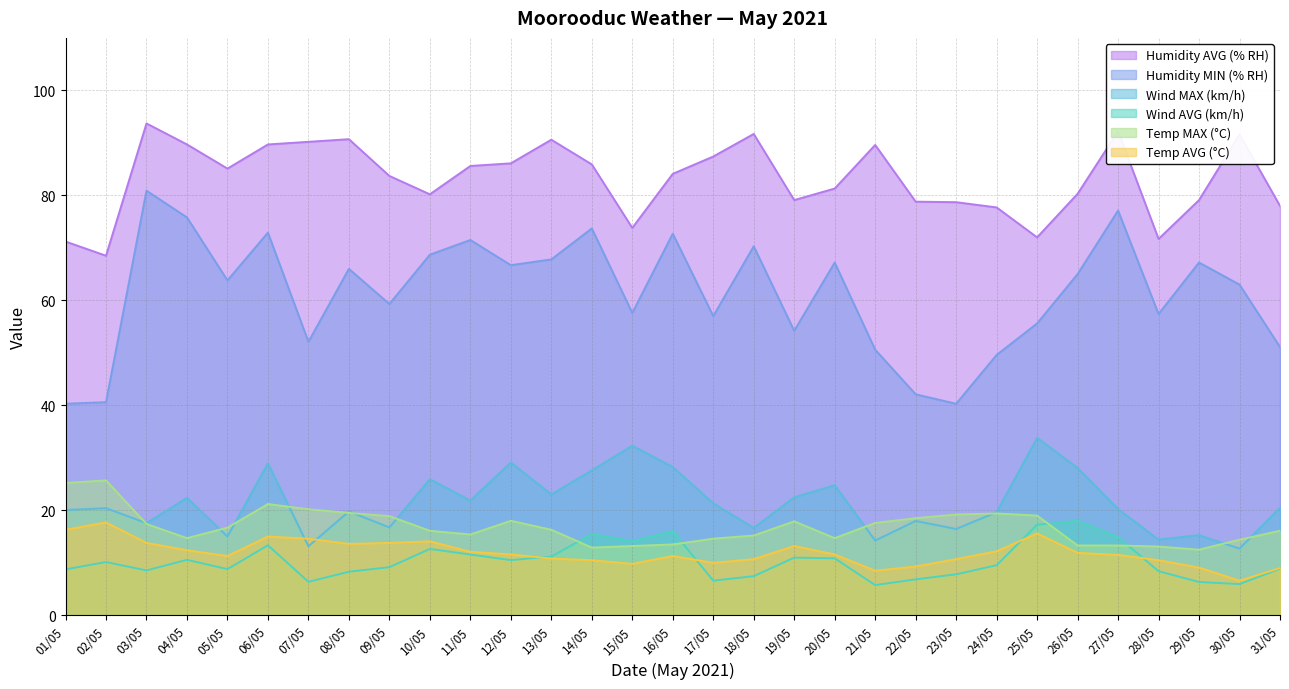

Reading left to right, transcribe all the data shown in this chart.

Temp MAX: 01/05=25.2	02/05=25.7	03/05=17.4	04/05=14.7	05/05=16.7	06/05=21.2	07/05=20.2	08/05=19.5	09/05=18.9	10/05=16.1	11/05=15.4	12/05=18.0	13/05=16.3	14/05=12.9	15/05=13.2	16/05=13.5	17/05=14.6	18/05=15.2	19/05=17.9	20/05=14.7	21/05=17.6	22/05=18.5	23/05=19.2	24/05=19.4	25/05=19.0	26/05=13.3	27/05=13.3	28/05=13.1	29/05=12.5	30/05=14.4	31/05=16.1
Temp AVG: 01/05=16.3	02/05=17.7	03/05=13.8	04/05=12.4	05/05=11.3	06/05=15.0	07/05=14.6	08/05=13.6	09/05=13.8	10/05=14.1	11/05=12.1	12/05=11.6	13/05=10.8	14/05=10.5	15/05=9.8	16/05=11.3	17/05=10.0	18/05=10.7	19/05=13.2	20/05=11.6	21/05=8.5	22/05=9.3	23/05=10.7	24/05=12.2	25/05=15.6	26/05=11.9	27/05=11.5	28/05=10.5	29/05=9.1	30/05=6.6	31/05=9.0
Wind MAX: 01/05=20.1	02/05=20.4	03/05=17.6	04/05=22.4	05/05=15.0	06/05=29.0	07/05=13.2	08/05=19.8	09/05=16.7	10/05=25.9	11/05=21.9	12/05=29.1	13/05=23.0	14/05=27.6	15/05=32.3	16/05=28.2	17/05=21.4	18/05=16.6	19/05=22.5	20/05=24.8	21/05=14.2	22/05=18.0	23/05=16.4	24/05=19.6	25/05=33.8	26/05=28.1	27/05=20.2	28/05=14.4	29/05=15.3	30/05=12.7	31/05=20.5
Wind AVG: 01/05=8.8	02/05=10.2	03/05=8.6	04/05=10.6	05/05=8.8	06/05=13.3	07/05=6.4	08/05=8.3	09/05=9.2	10/05=12.6	11/05=11.6	12/05=10.5	13/05=11.2	14/05=15.5	15/05=14.1	16/05=16.0	17/05=6.6	18/05=7.5	19/05=11.0	20/05=10.8	21/05=5.8	22/05=6.8	23/05=7.8	24/05=9.5	25/05=17.3	26/05=18.0	27/05=14.9	28/05=8.4	29/05=6.3	30/05=6.0	31/05=8.9
Humidity AVG: 01/05=71.2	02/05=68.5	03/05=93.7	04/05=89.7	05/05=85.1	06/05=89.7	07/05=90.2	08/05=90.7	09/05=83.7	10/05=80.2	11/05=85.6	12/05=86.1	13/05=90.6	14/05=85.9	15/05=73.8	16/05=84.1	17/05=87.4	18/05=91.7	19/05=79.1	20/05=81.3	21/05=89.6	22/05=78.8	23/05=78.7	24/05=77.7	25/05=72.0	26/05=80.3	27/05=92.2	28/05=71.7	29/05=79.1	30/05=91.6	31/05=78.0
Humidity MIN: 01/05=40.3	02/05=40.6	03/05=80.9	04/05=75.8	05/05=63.8	06/05=72.9	07/05=52.1	08/05=66.0	09/05=59.3	10/05=68.7	11/05=71.5	12/05=66.7	13/05=67.8	14/05=73.7	15/05=57.6	16/05=72.7	17/05=57.0	18/05=70.3	19/05=54.2	20/05=67.2	21/05=50.6	22/05=42.1	23/05=40.3	24/05=49.6	25/05=55.6	26/05=65.0	27/05=77.1	28/05=57.4	29/05=67.2	30/05=63.0	31/05=51.1